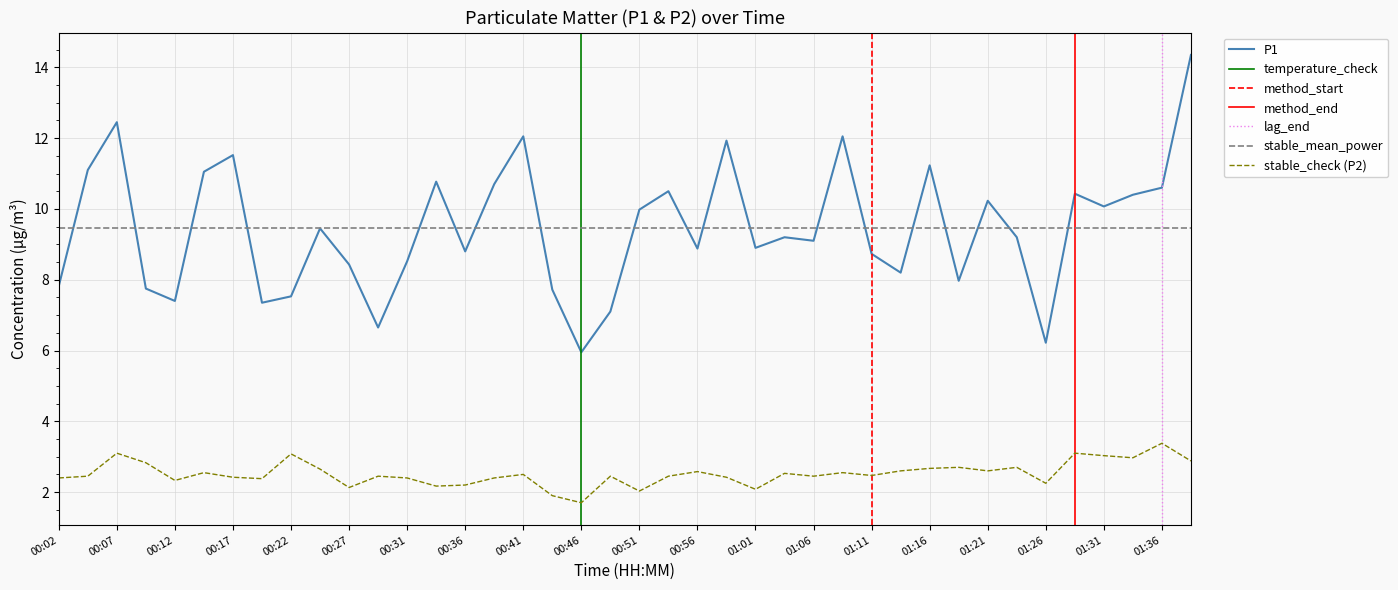

How many interior local peaks does the P1 series have?

12